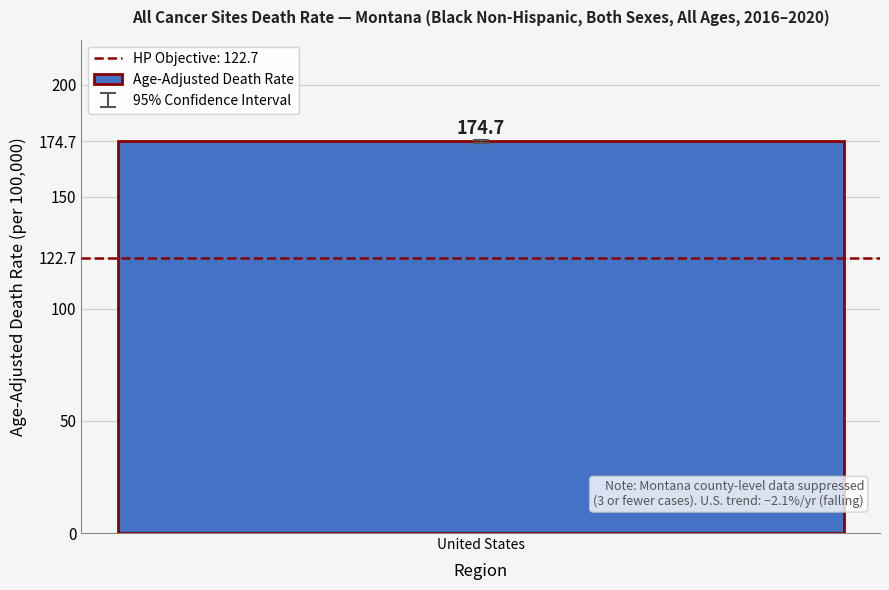

Which category has the highest value in the Lower CI series?

United States